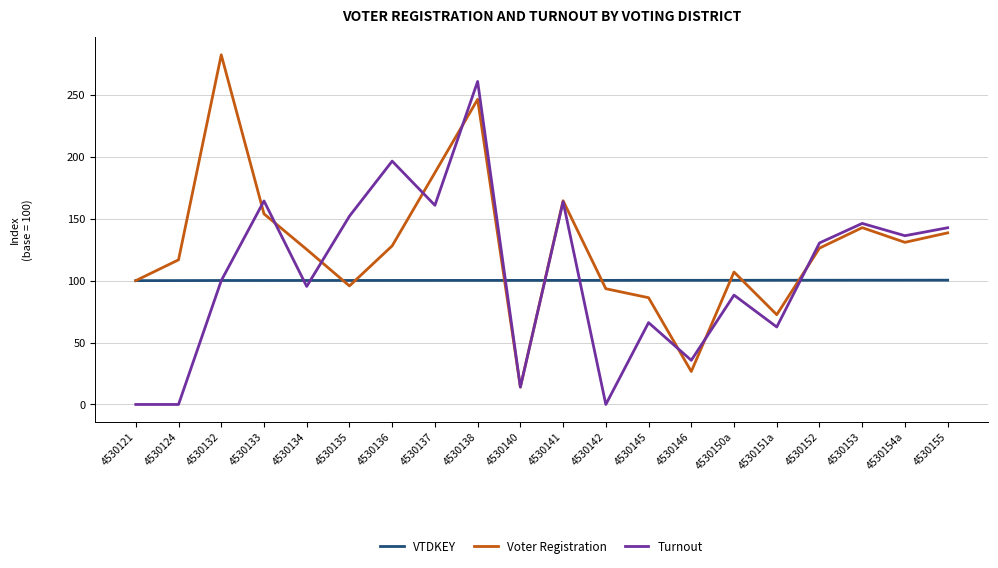

What is the sum of all Turnout values?

2115.8